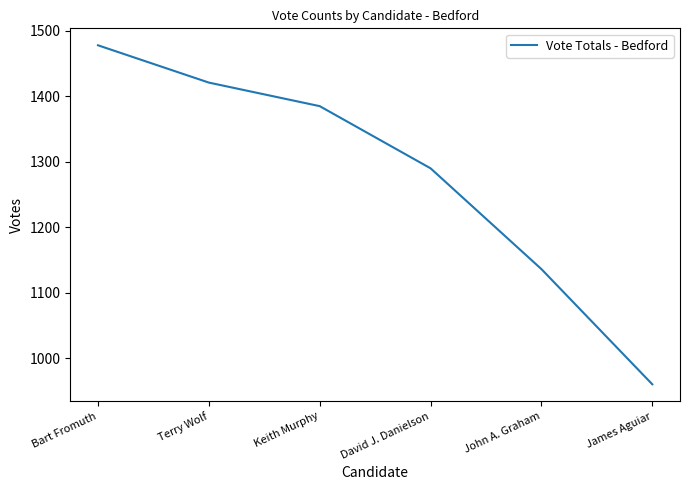

Which category has the highest value across all series?

Bart Fromuth